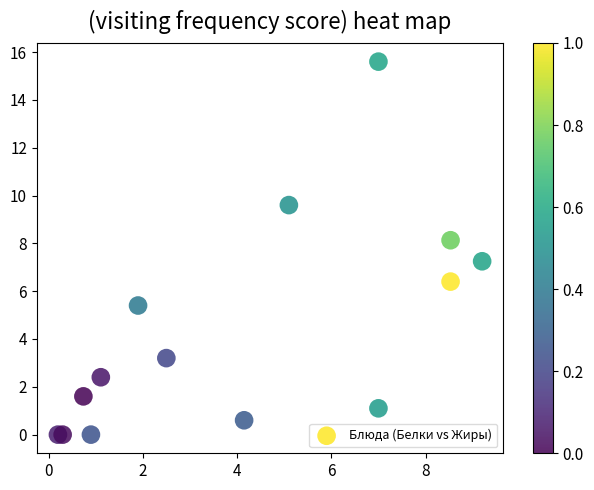

What is the range of Y values (max minus min)?

15.6